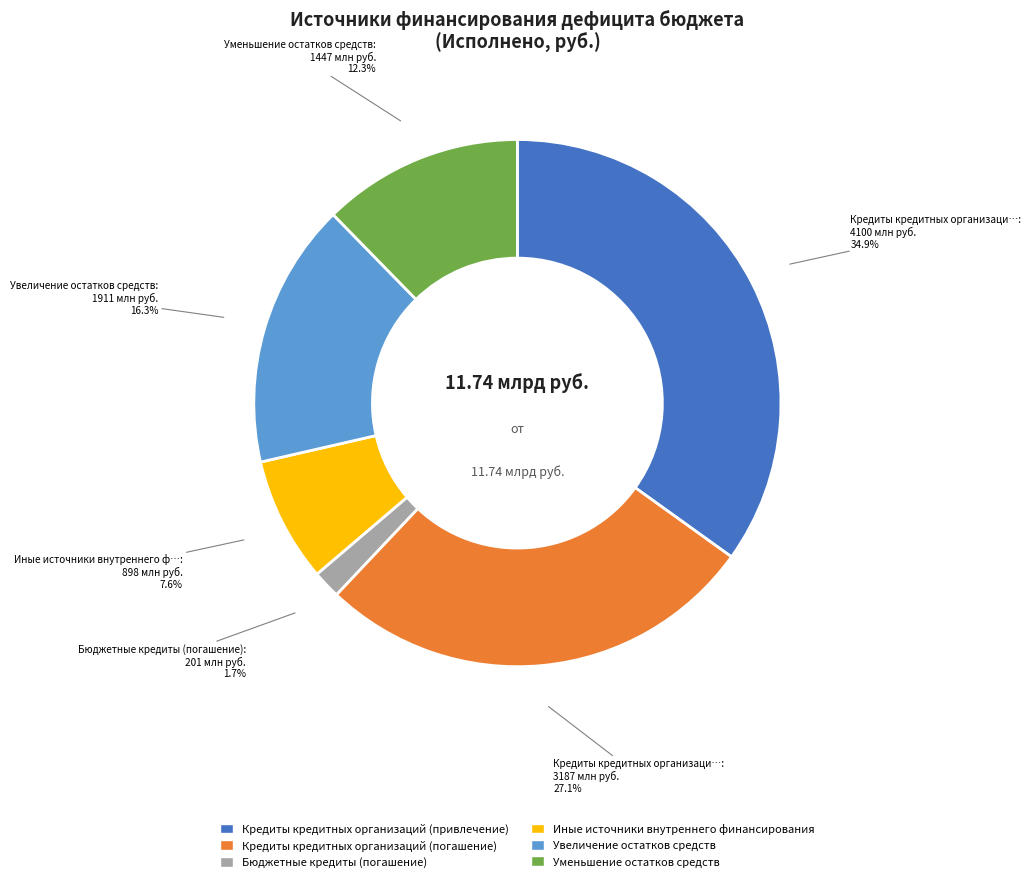

Is there a majority slice in this chart?

No